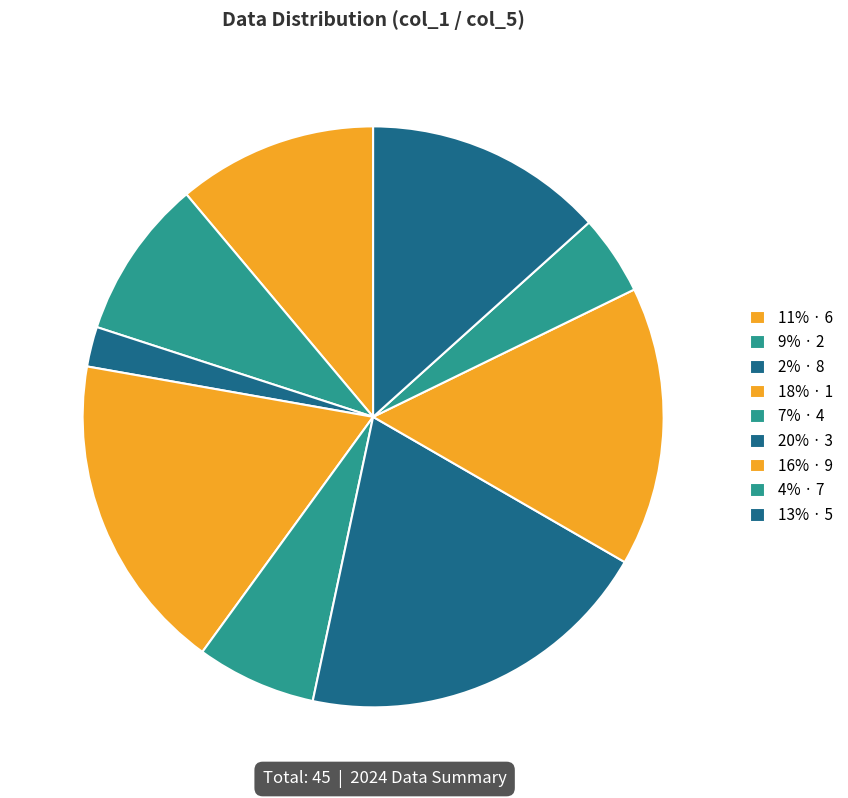

To the nearest percent, what is the average slice percentage?

11%